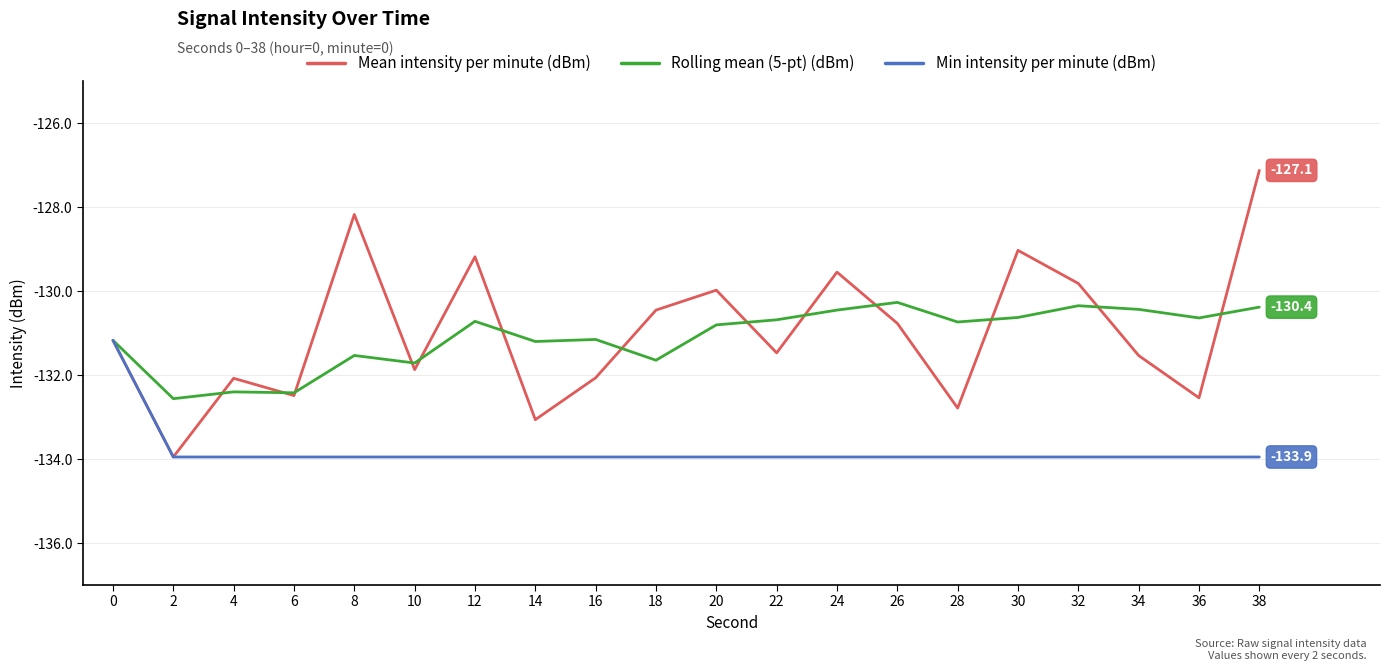

In Mean intensity per minute (dBm), how many points are higher than both neighbors (excluding endpoints)?

6